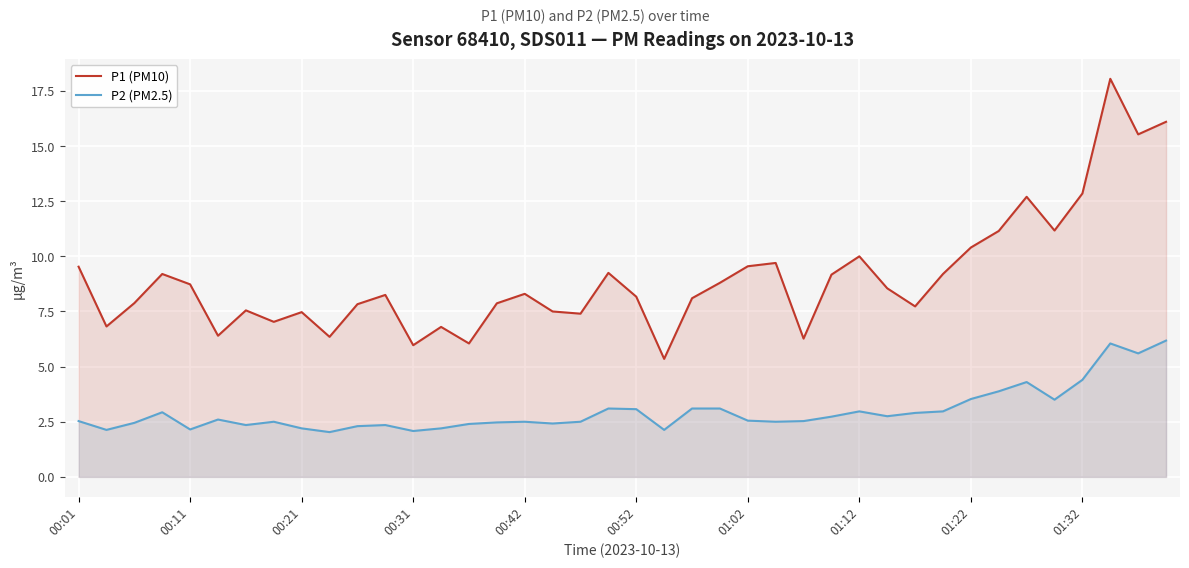

True or false: P1 (PM10) and P2 (PM2.5) cross at least once.

False